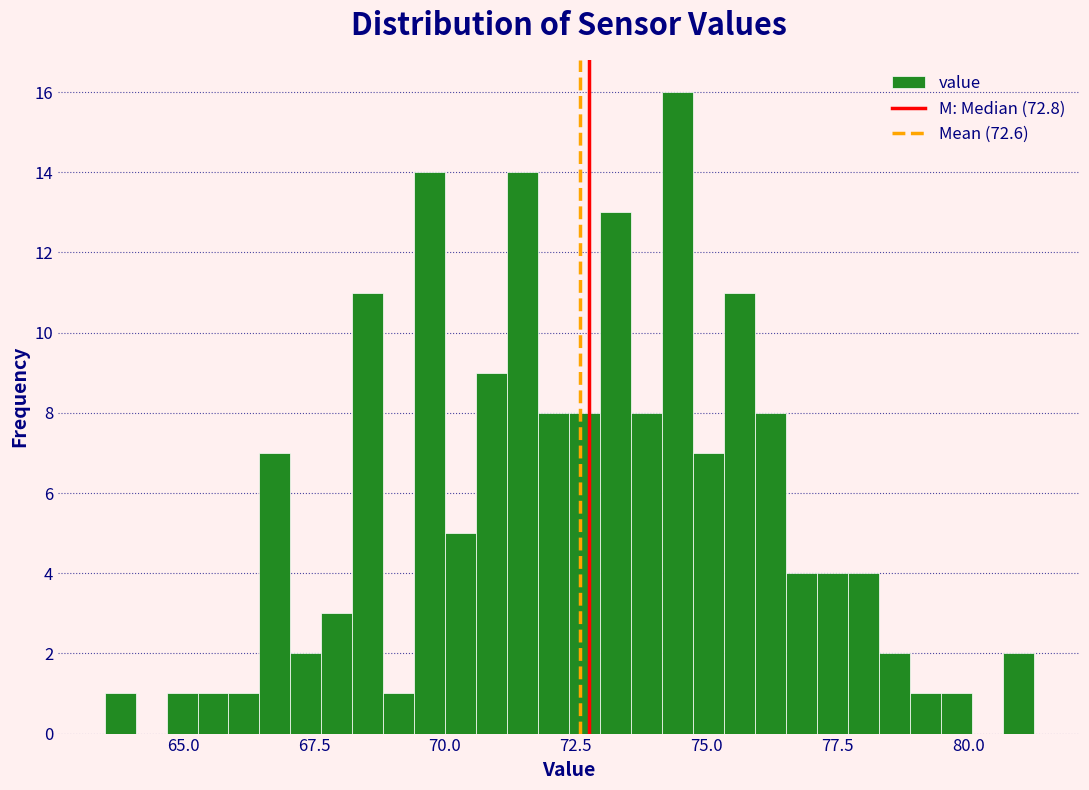

Around what value on the x-axis is the tallest bar? Give the approximate position of its centre, as read against the axis.

74.5